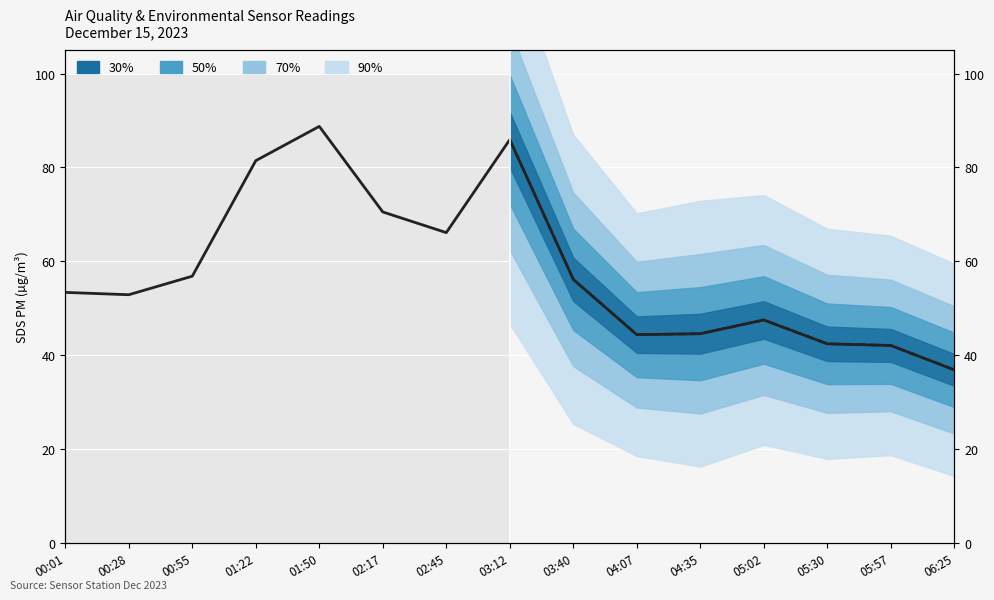

Reading left to right, transcribe all the data shown in this chart.

53.4	52.9	56.9	81.5	88.8	70.5	66.1	85.9	56.2	44.4	44.6	47.5	42.5	42.1	36.9